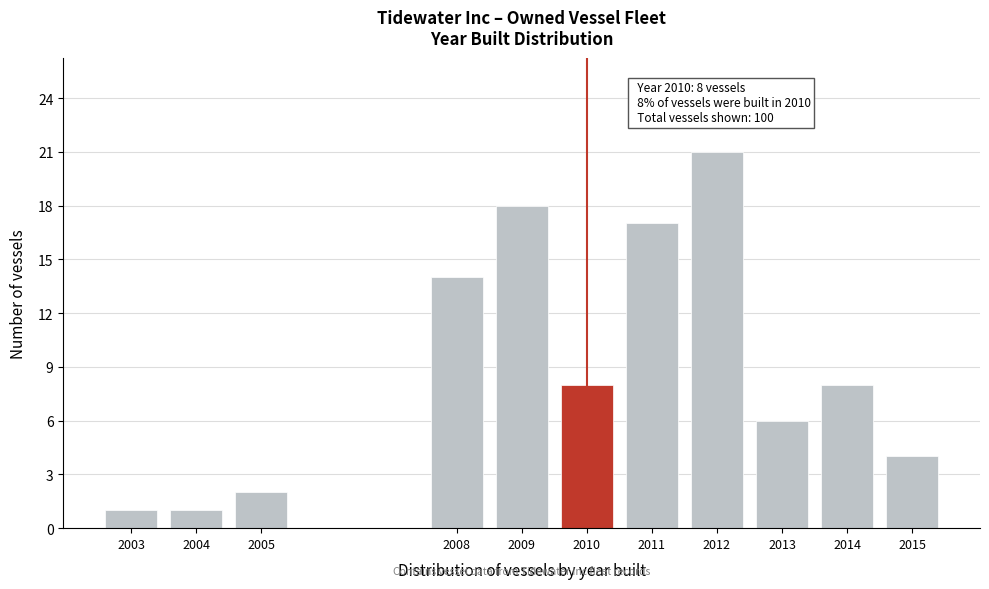

Reading right to left, extract all data points from this chart.

2015=4	2014=8	2013=6	2012=21	2011=17	2010=8	2009=18	2008=14	2005=2	2004=1	2003=1